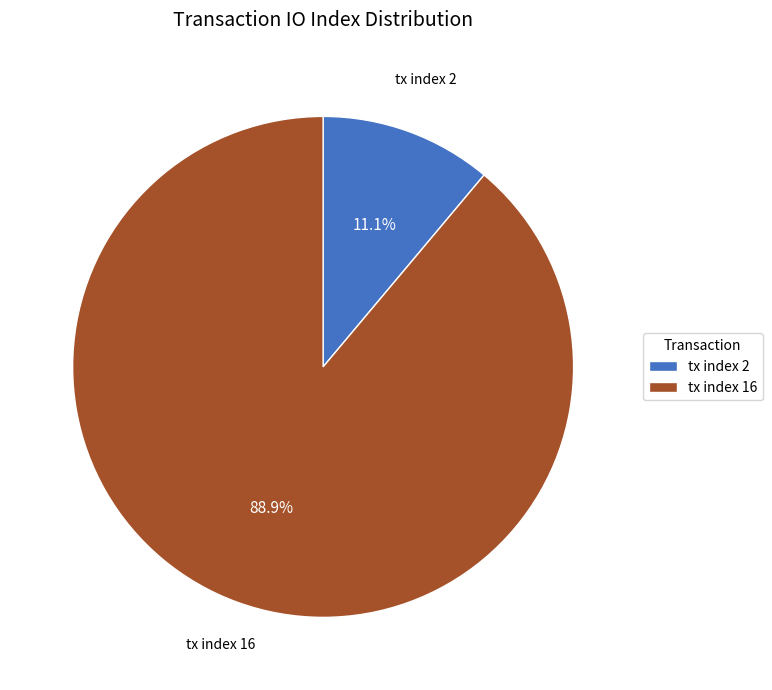

To the nearest percent, what is the difference between the tx index 2 and tx index 16 slice percentages?

78%